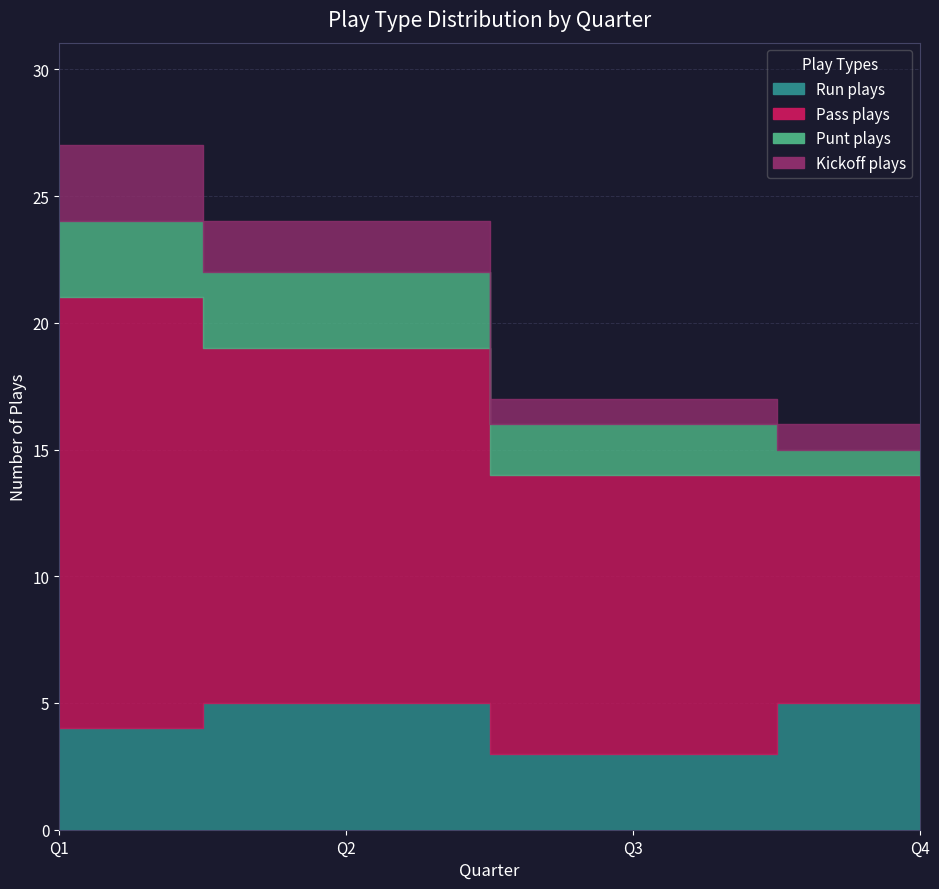

What is the difference between the highest and lowest values at Q3?

10